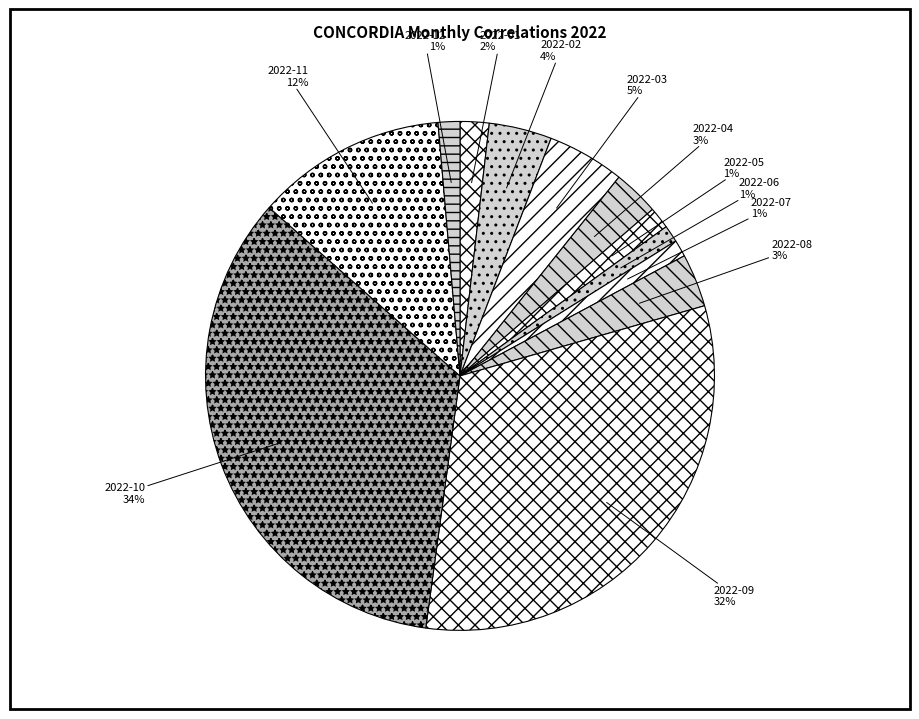

What percentage is the 2022-09 slice, to the nearest percent?

32%